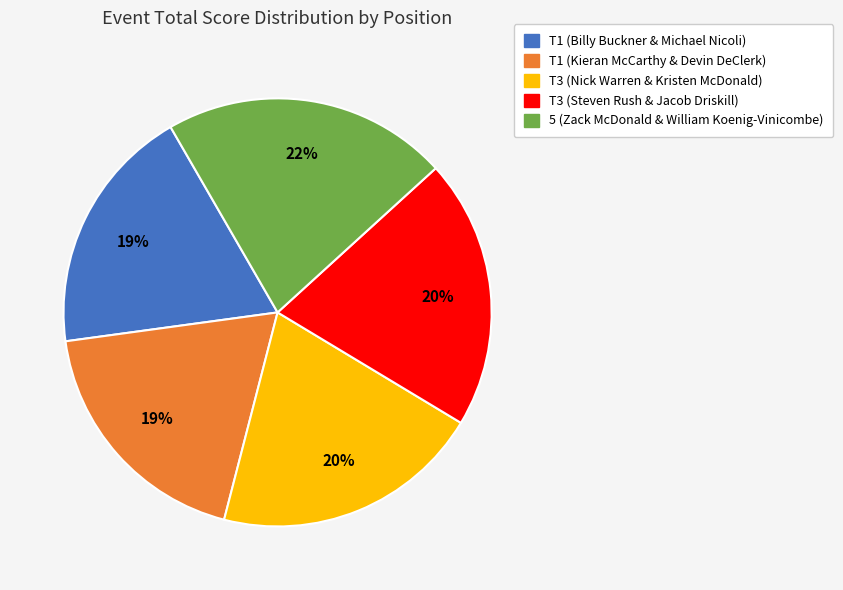

Approximately how many times larger is the value at T3 (Nick Warren & Kristen McDonald) compared to 5 (Zack McDonald & William Koenig-Vinicombe)?

0.9